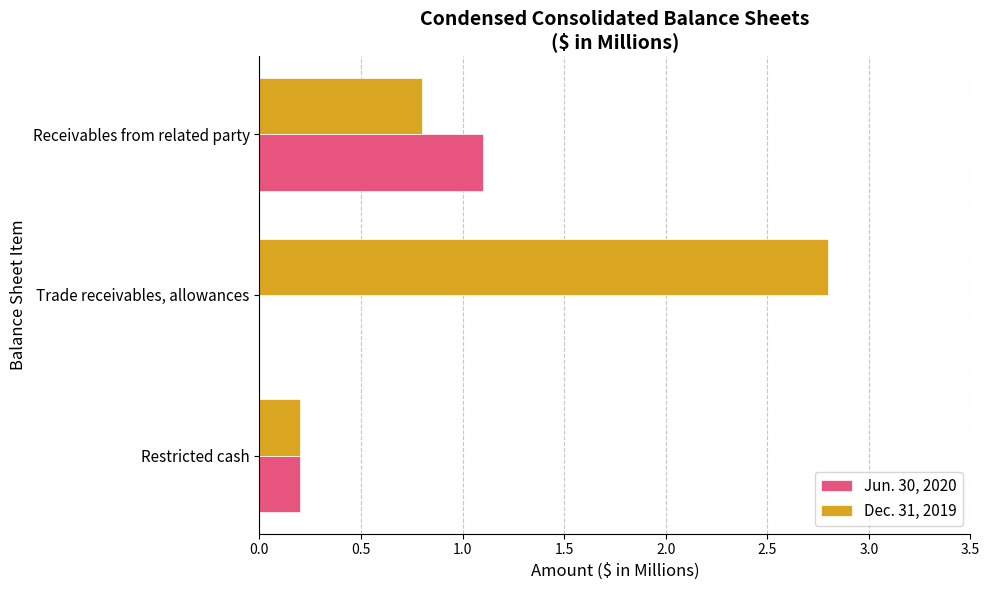

The Dec. 31, 2019 series shows 1.3 at Receivables from related party. True or false?

False